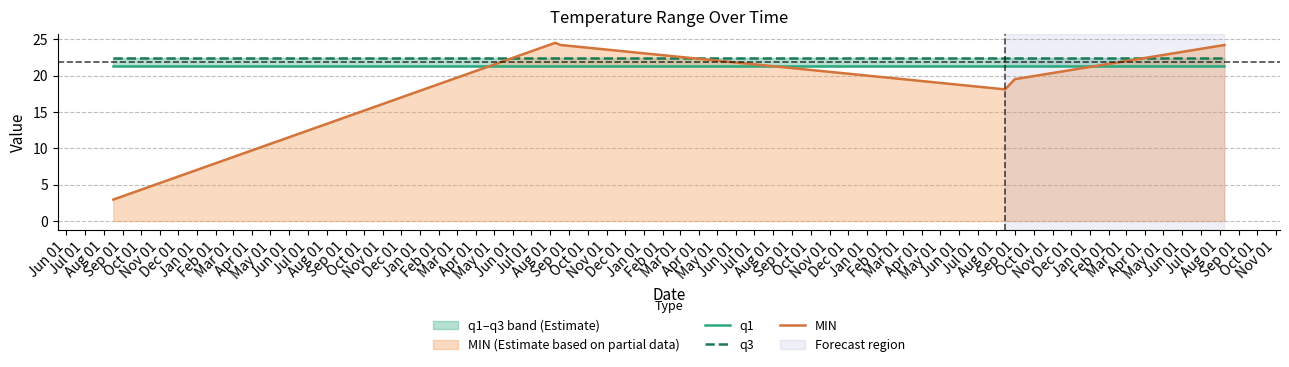

Reading left to right, list all the values displayed in this chart.

q1: 21.3	21.3	21.3	21.3	21.3	21.3
q3: 22.4	22.4	22.4	22.4	22.4	22.4
MIN: 3.0	24.5	24.2	18.1	19.5	24.2